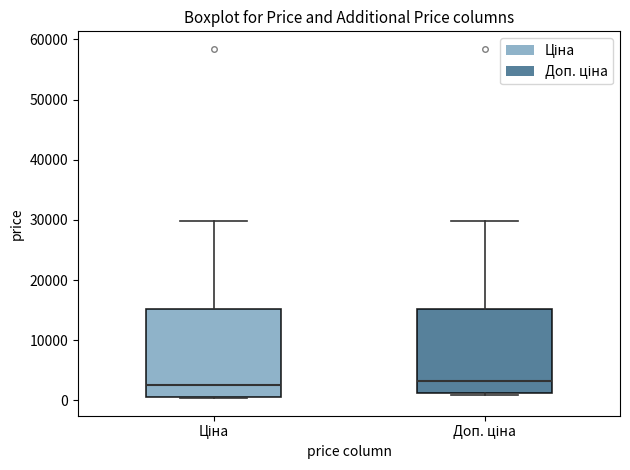

Reading left to right, transcribe this box plot: for each box, give where its median line is, the range the box spans, and where its two whiskers end, as read against the y-axis. The values are not printed on the chart, so give them approximately, as read against the axis.

Ціна: median 3000, box 1000 to 15000, whiskers 0 to 30000
Доп. ціна: median 3000, box 1000 to 15000, whiskers 1000 (just below the box's lower edge) to 30000